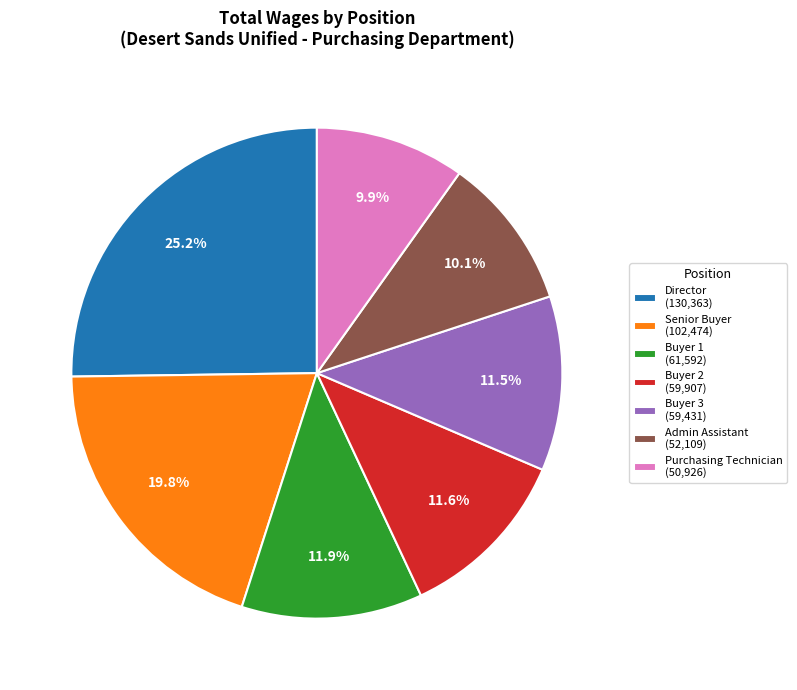

What portion of the pie excludes Admin Assistant (52,109)?

89.9%